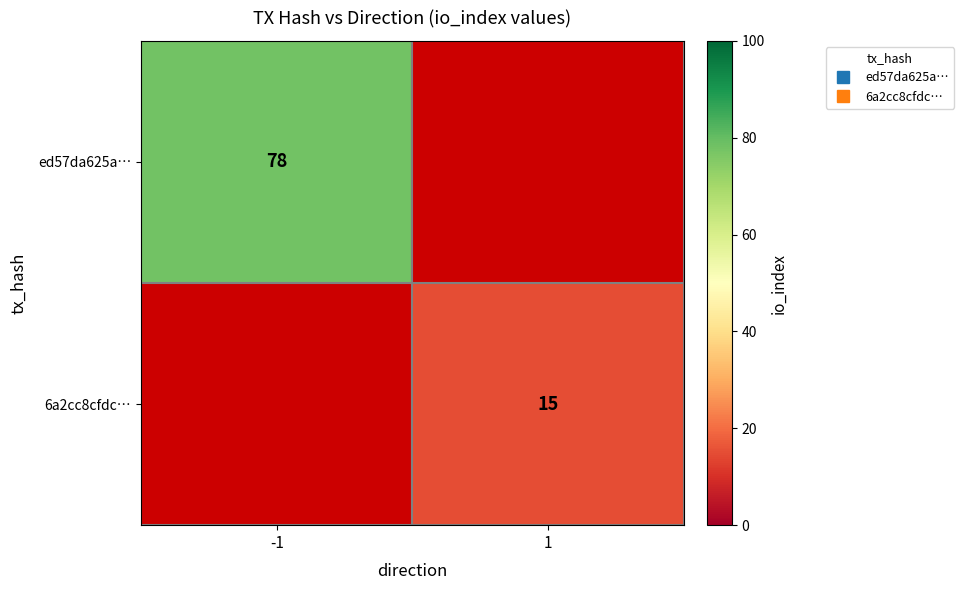

The value of ed57da625a… at -1 is 78.0. True or false?

True